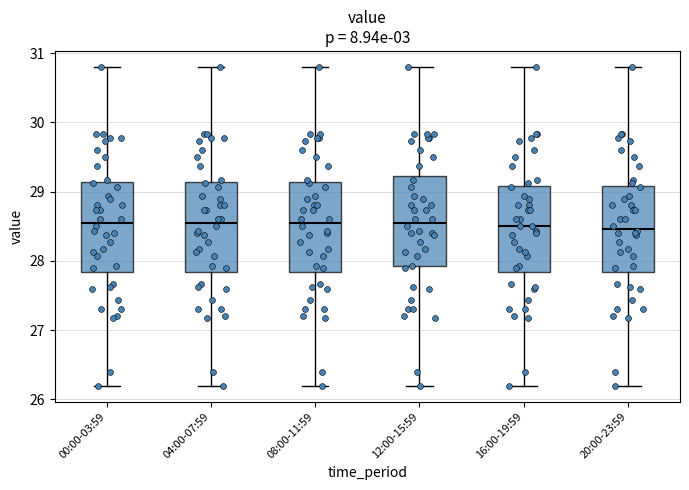

Where does the median line of the box for 20:00-23:59 sit on the y-axis? The values are not printed on the chart, so give them approximately, as read against the axis.

28.5